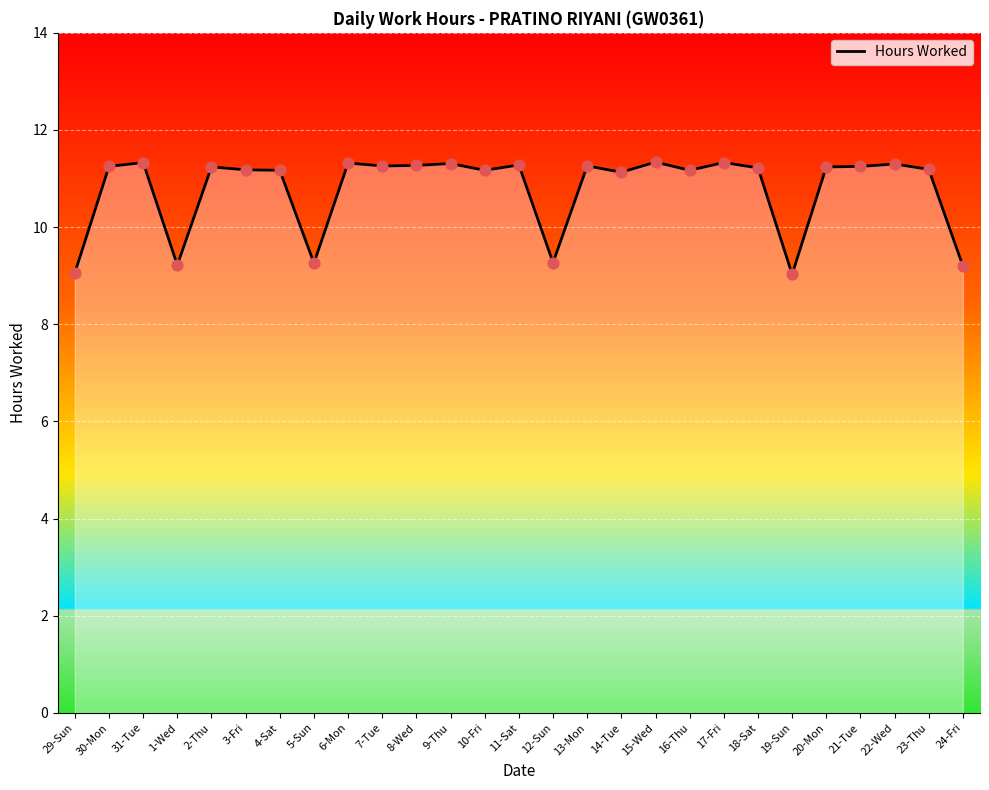

Between 8-Wed and 19-Sun, which is larger?

8-Wed